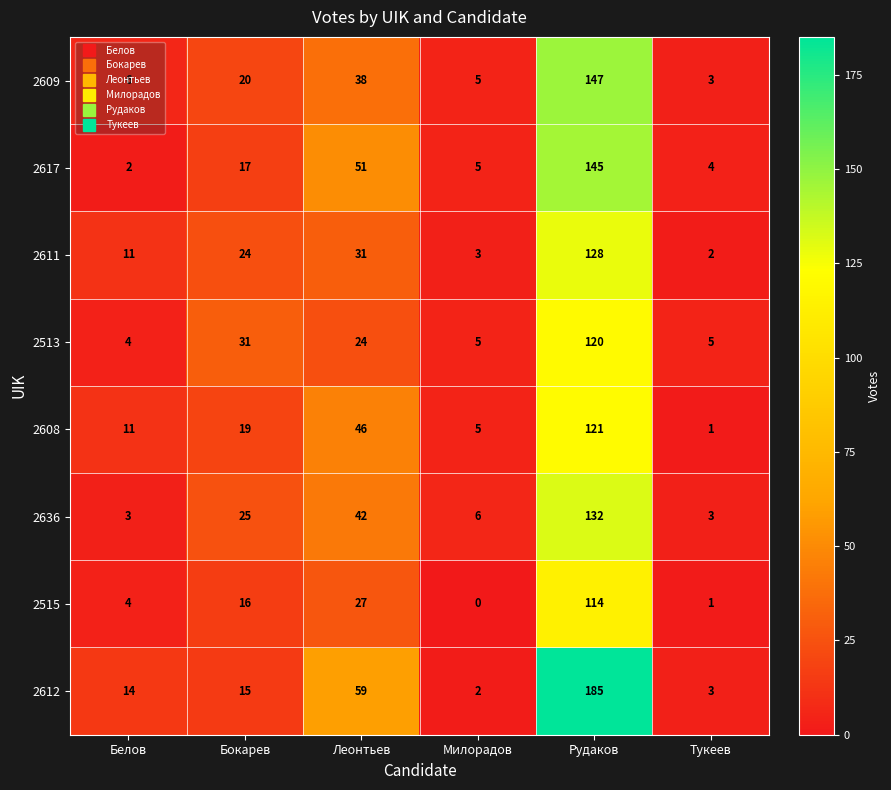

What is the difference between the maximum and minimum values in the 2513 series?

116